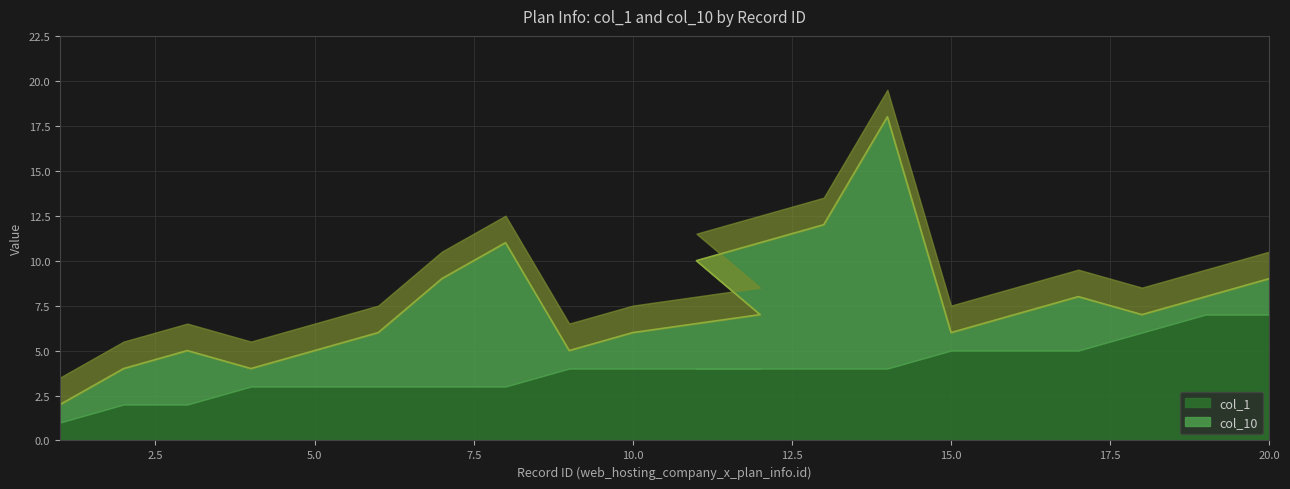

What is the difference between the second highest and minimum values in the col_10 series?

7